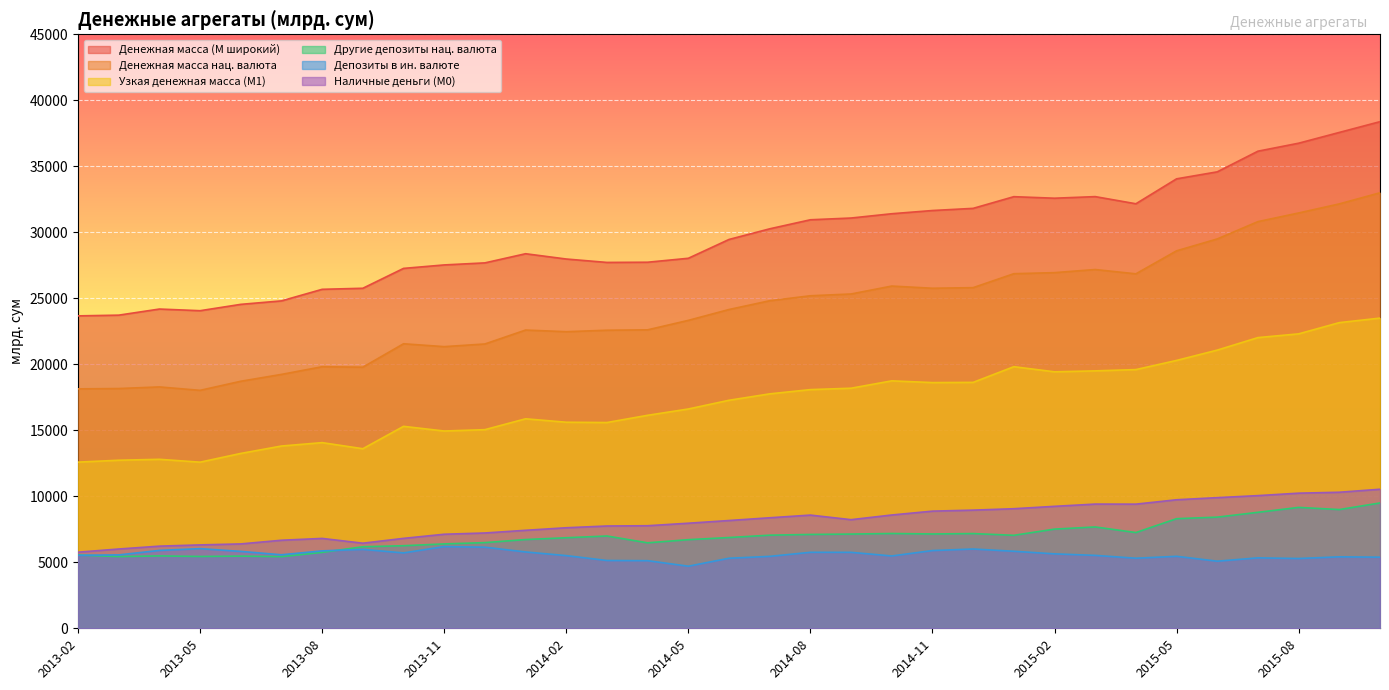

True or false: Денежная масса нац. валюта has a value of 8025.0 at 2014-01.

False